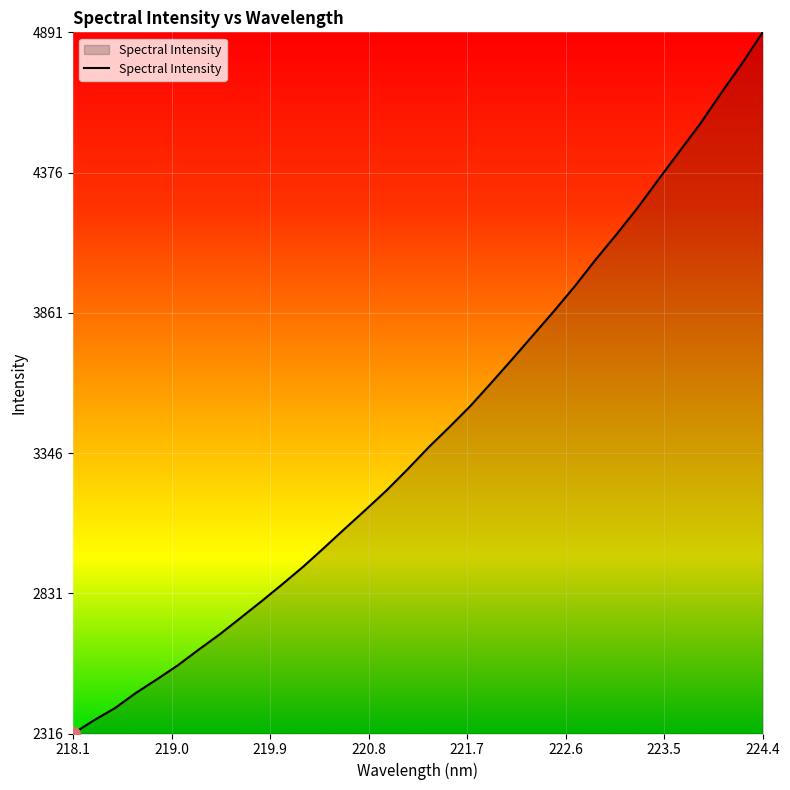

What is the maximum value shown in the chart?

4891.8